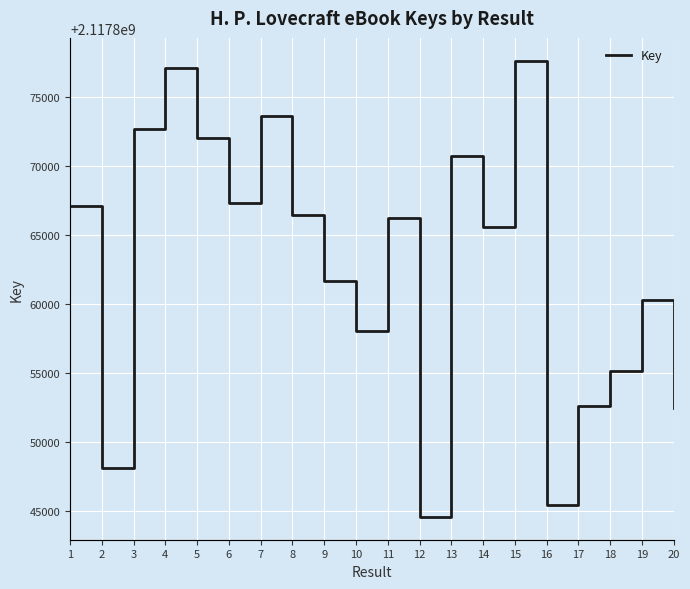

What is the approximate value at 6, to the nearest 10?

2117867340